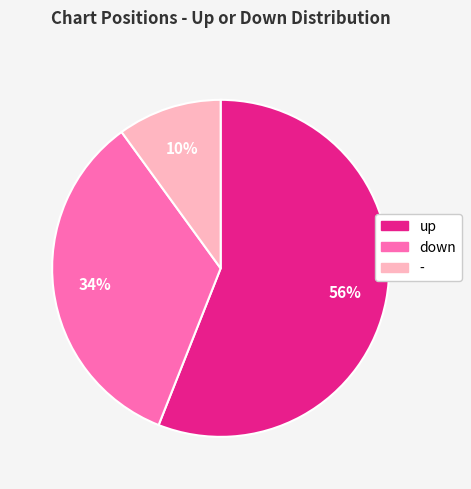

The up slice represents 44% of the pie. True or false?

False